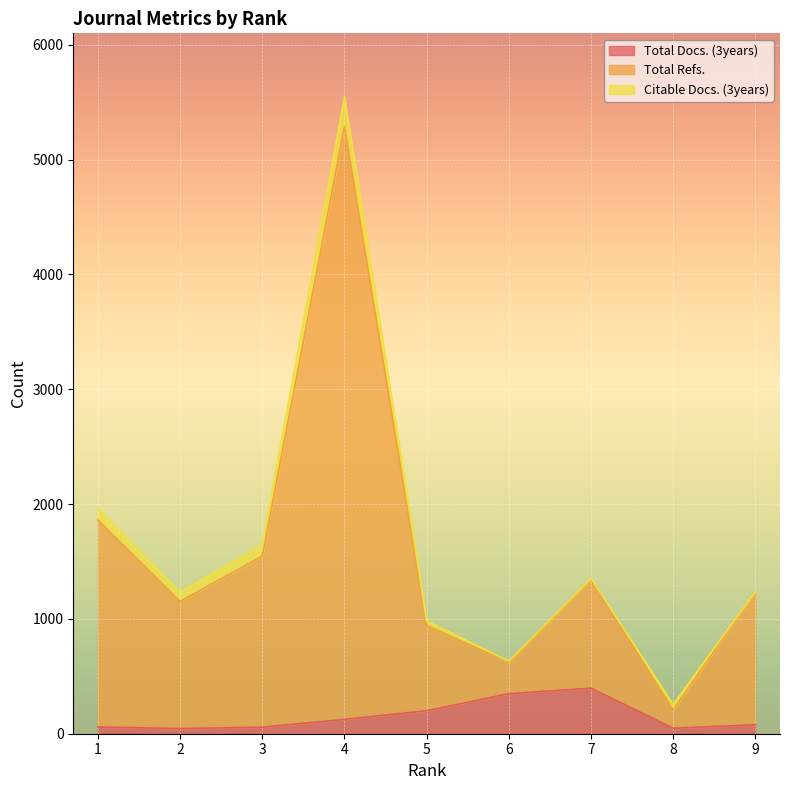

How many values in the Total Refs. series are below 1239?

4